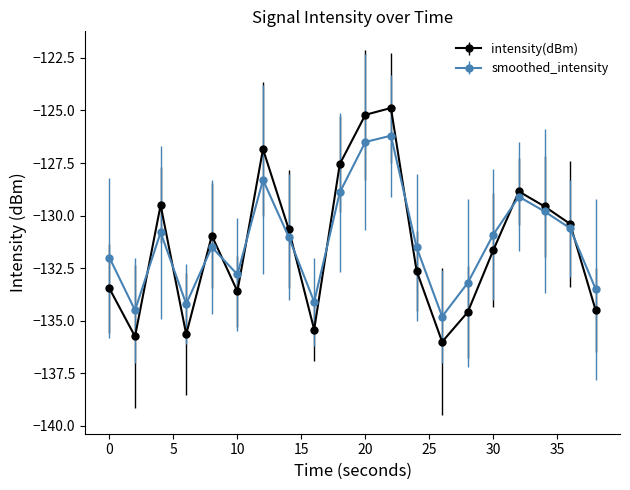

What is the greatest value displayed?

-124.9